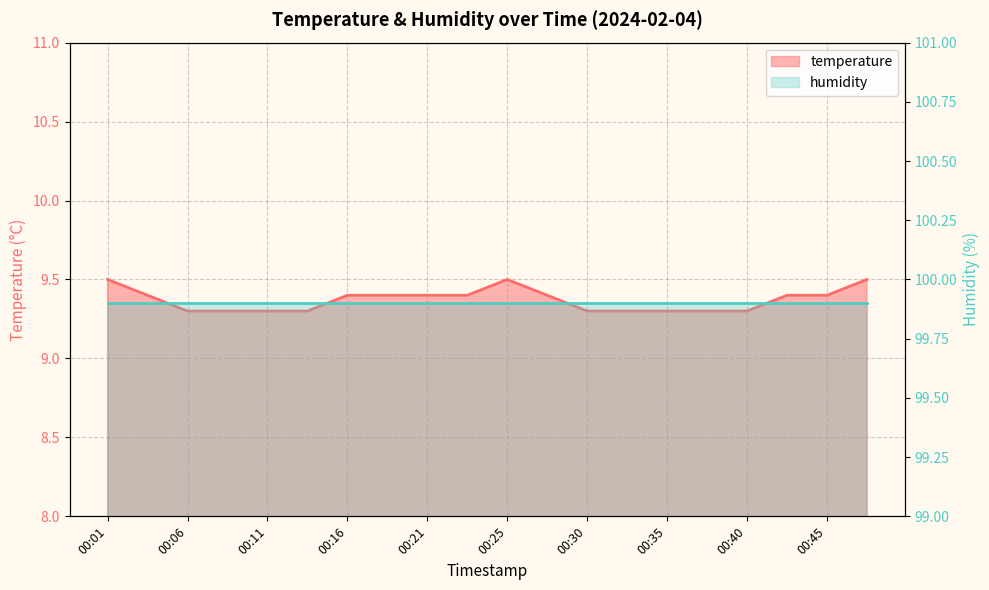

Rank the categories by value from highest to lowest.

00:01, 00:25, 00:47, 00:04, 00:16, 00:18, 00:21, 00:23, 00:28, 00:42, 00:45, 00:06, 00:08, 00:11, 00:13, 00:30, 00:33, 00:35, 00:38, 00:40